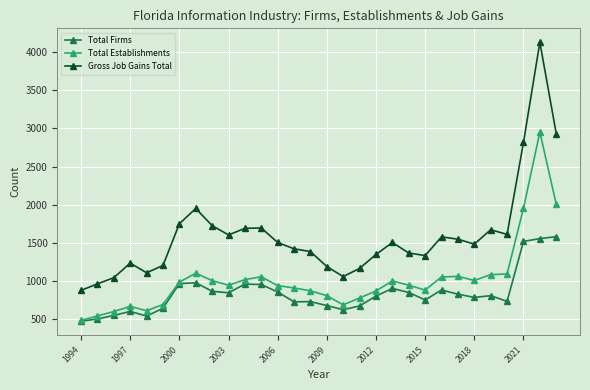

Which series has the largest range (max minus min)?

Gross Job Gains Total